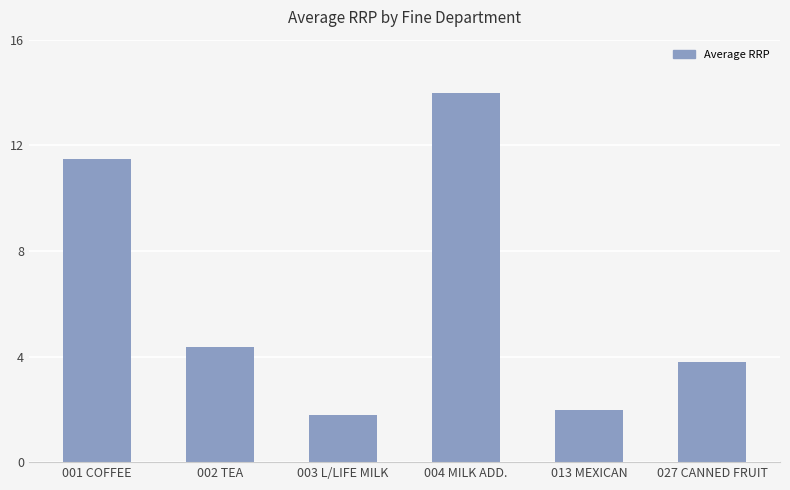

Where does the data first go above 4?

001 COFFEE